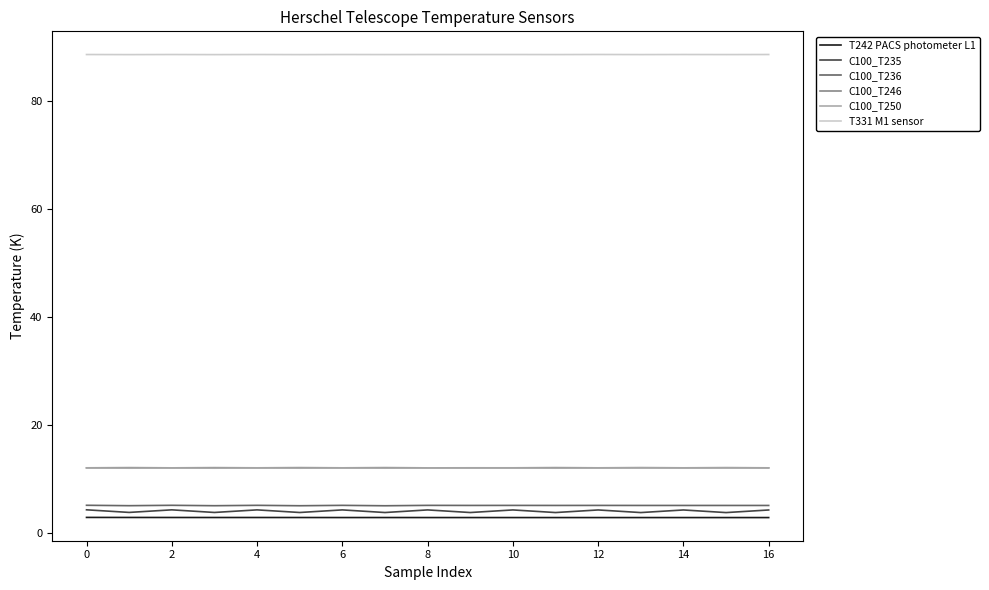

What are all the series names shown in the legend?

T242 PACS photometer L1, C100_T235, C100_T236, C100_T246, C100_T250, T331 M1 sensor